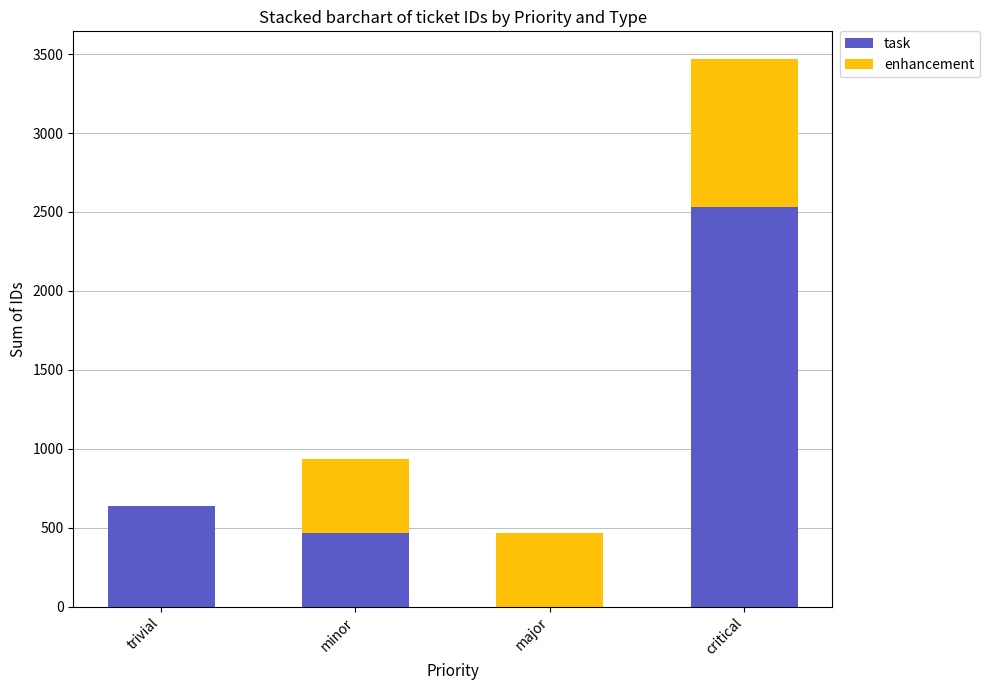

The task series shows 814 at minor. True or false?

False